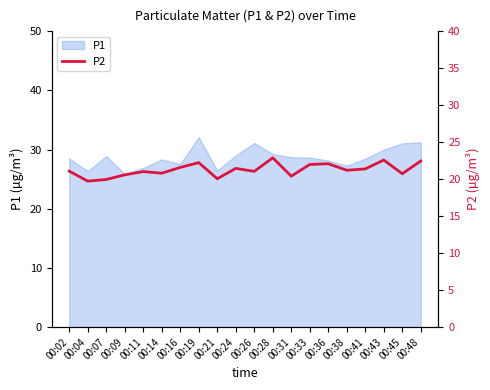

Which label corresponds to the smallest value in the chart?

00:04